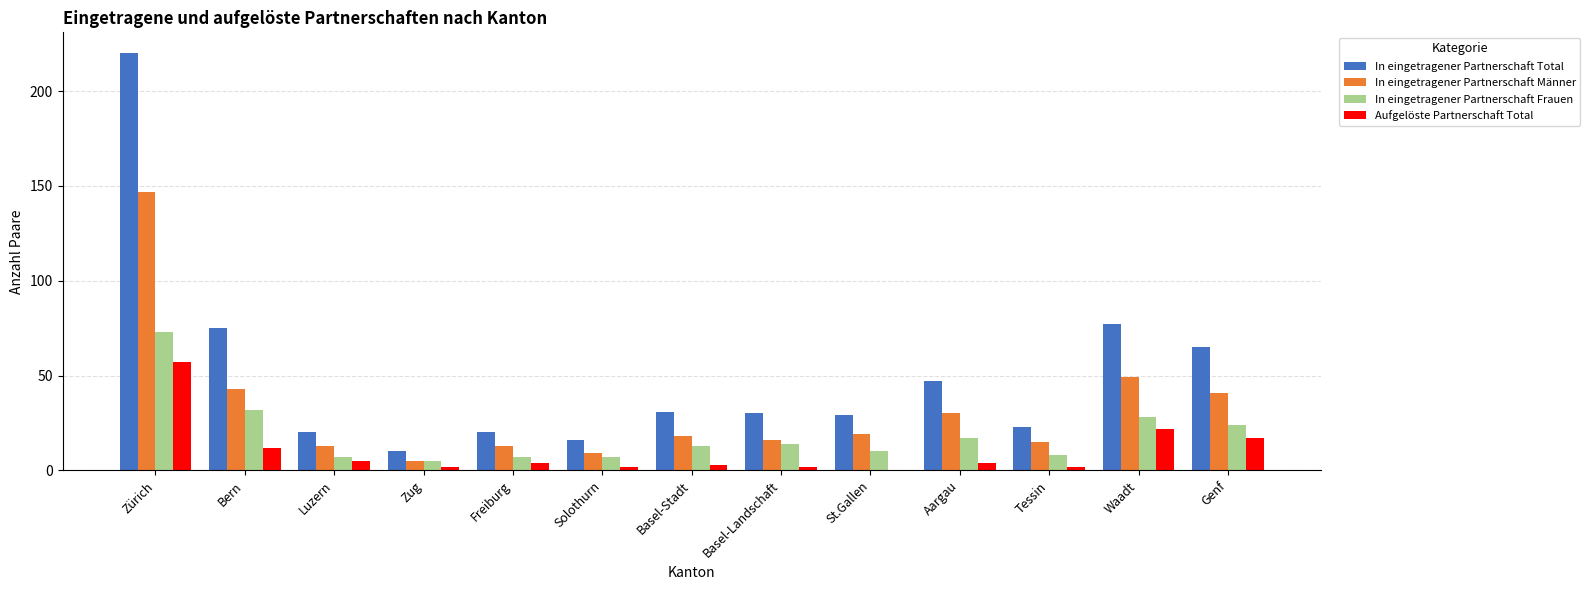

At which category is the sum across all series the highest?

Zürich